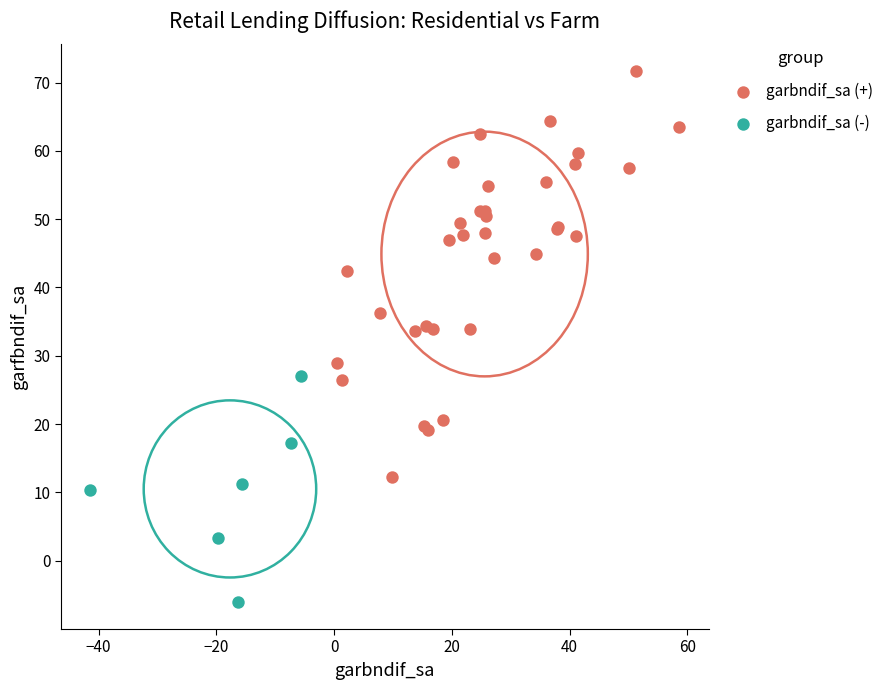

Which series contains the highest Y value?

garbndif_sa (+)